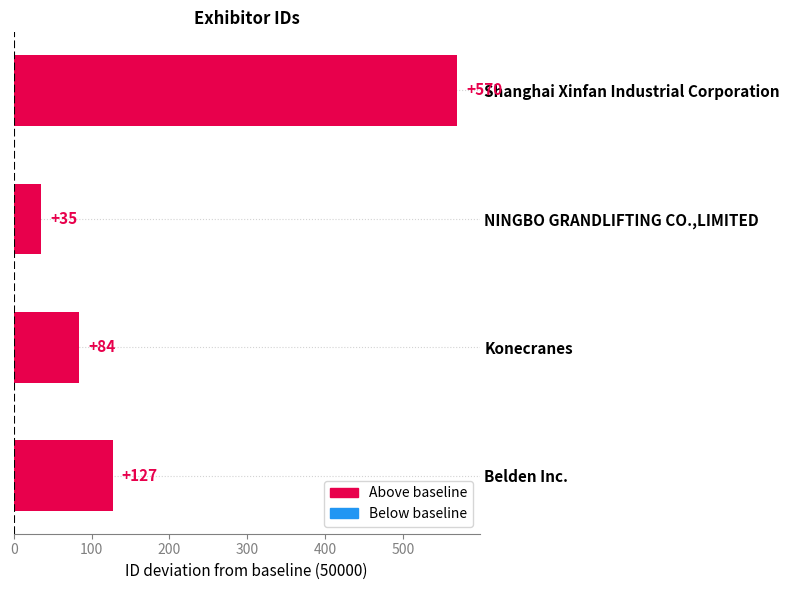

Reading bottom to top, transcribe all the data shown in this chart.

Belden Inc.=127	Konecranes=84	NINGBO GRANDLIFTING CO.,LIMITED=35	Shanghai Xinfan Industrial Corporation=570